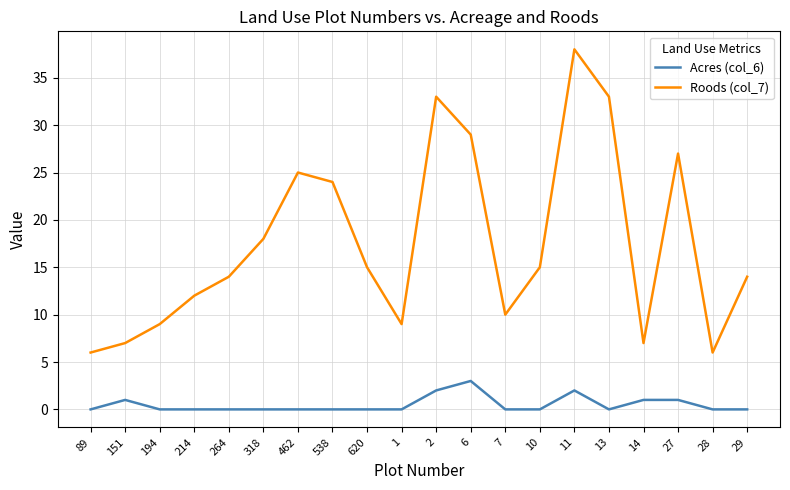

True or false: Acres (col_6) and Roods (col_7) cross at least once.

False